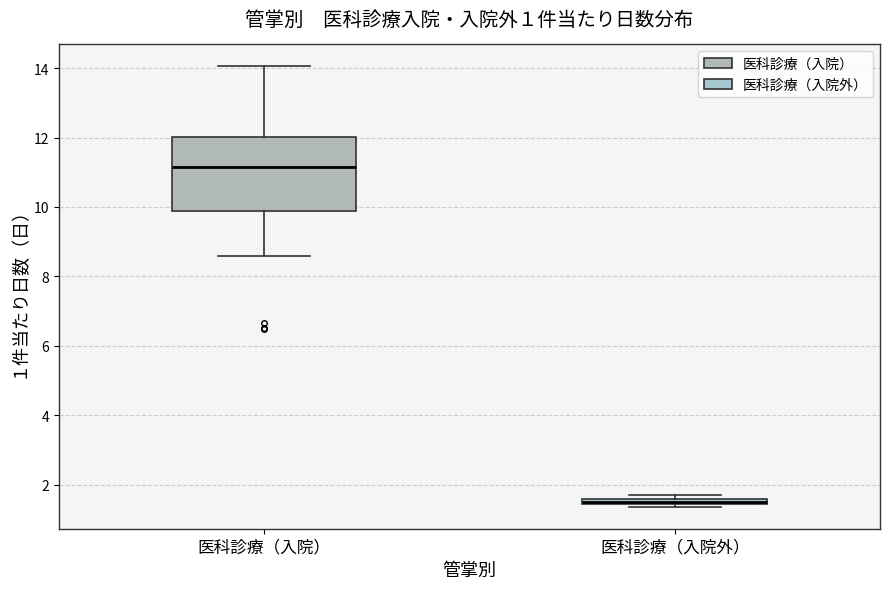

Which box's median line is the lowest?

医科診療（入院外）